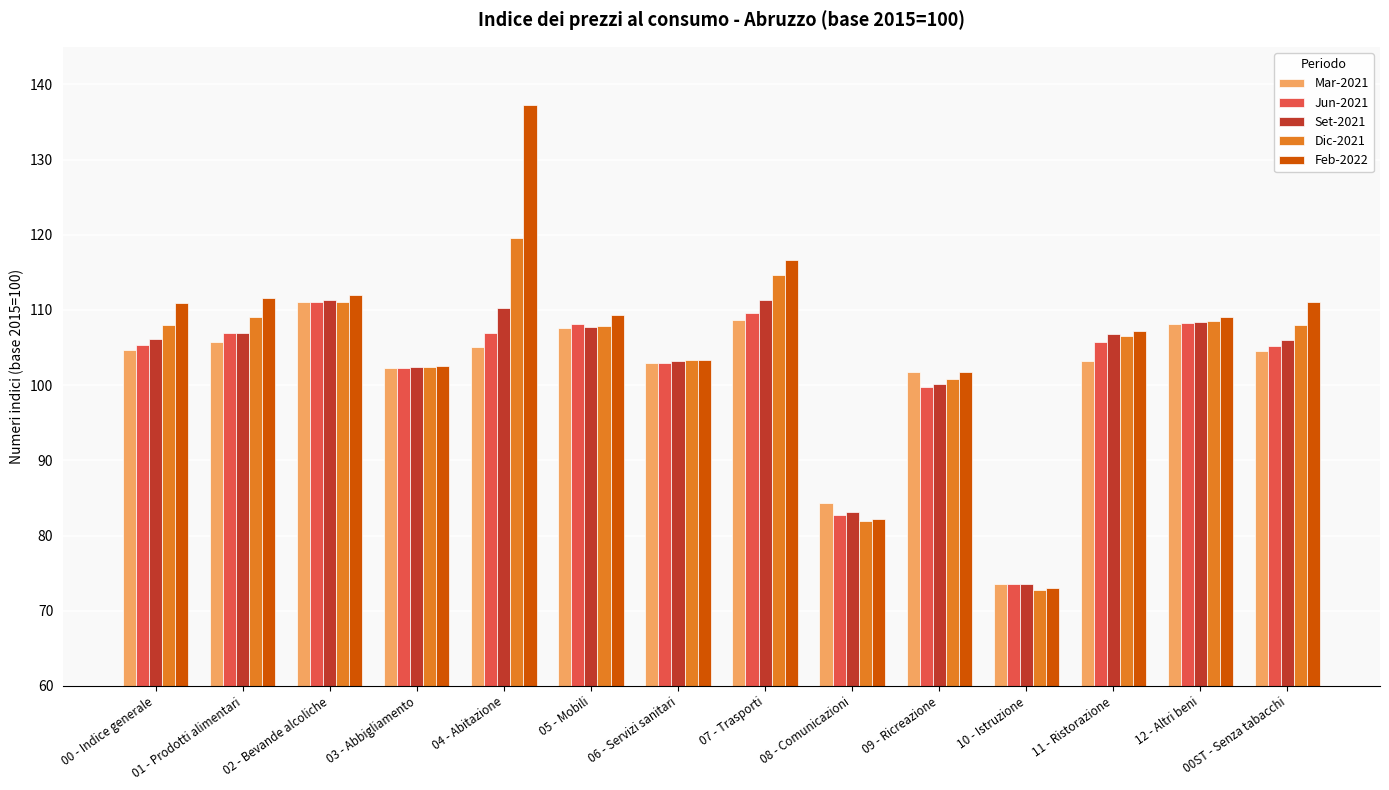

What are all the series names shown in the legend?

Mar-2021, Jun-2021, Set-2021, Dic-2021, Feb-2022